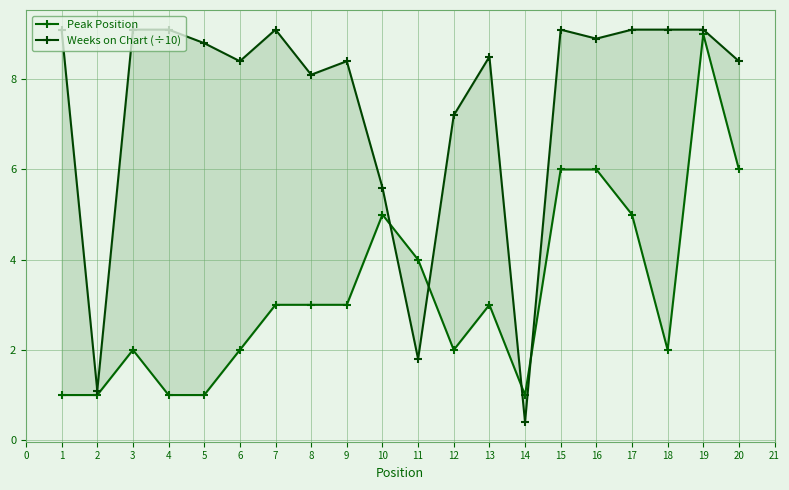

True or false: Peak Position and Weeks on Chart (÷10) intersect in this chart.

True